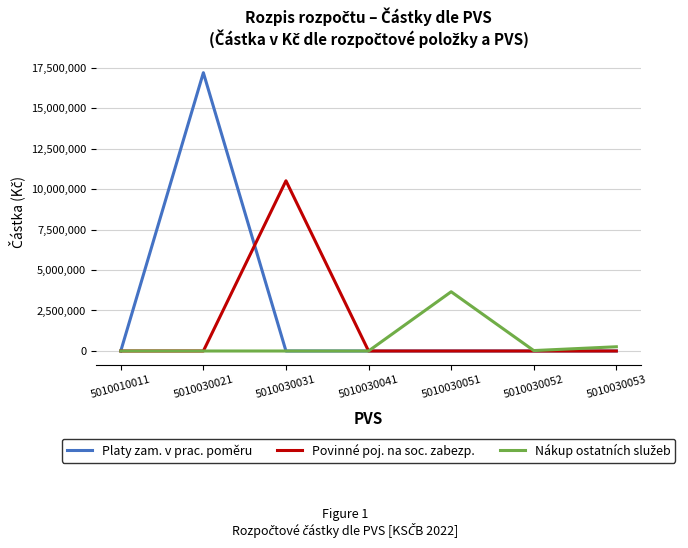

Which series has the largest range (max minus min)?

Platy zam. v prac. poměru